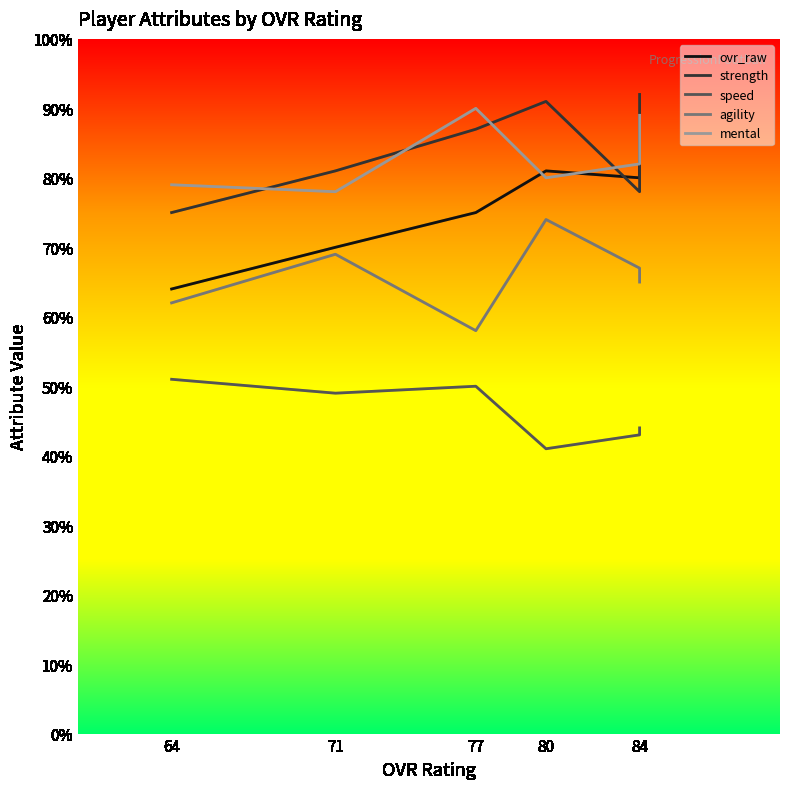

True or false: ovr_raw has a value of 32 at 64.

False